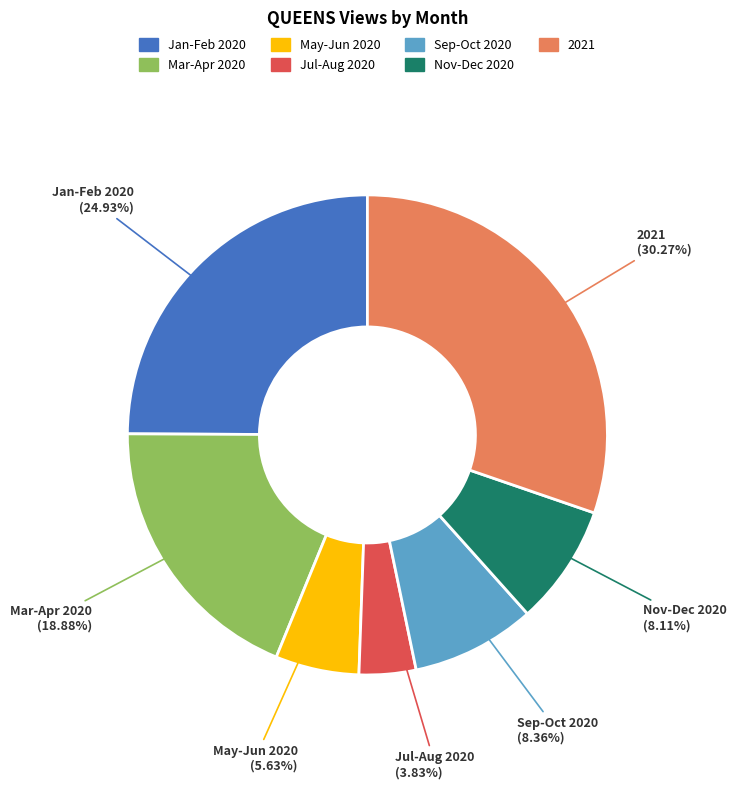

Is Nov-Dec 2020 the majority of the pie?

No